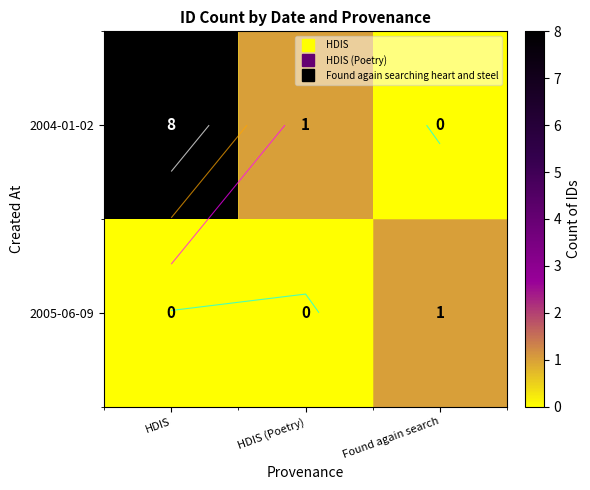

At HDIS, list the series in order from smallest to largest.

2005-06-09, 2004-01-02